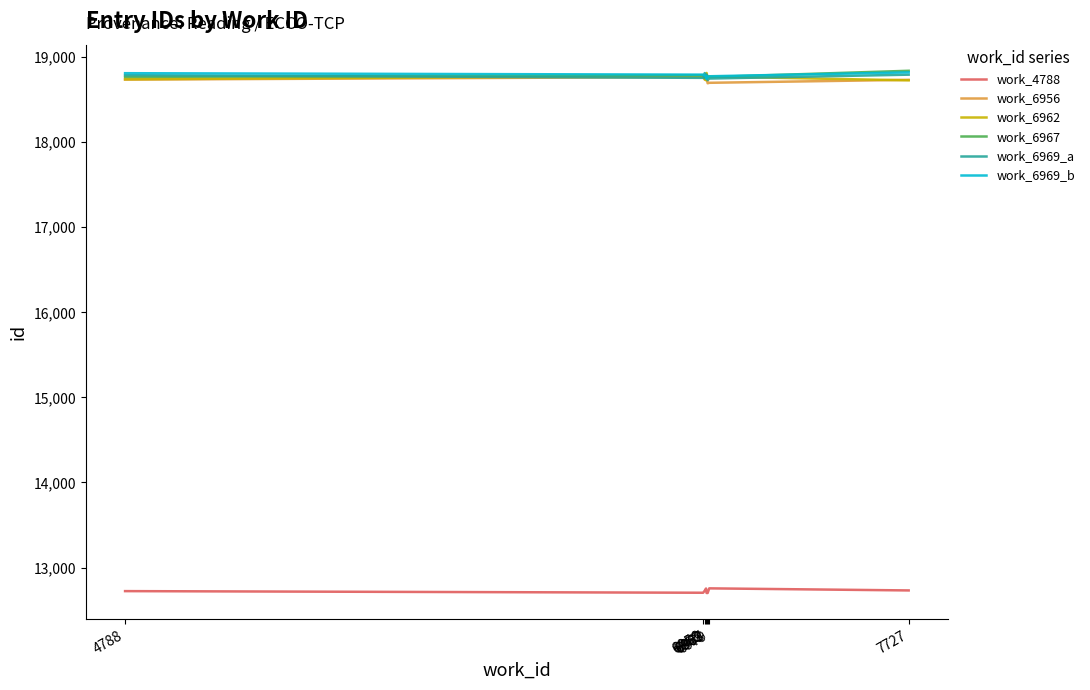

What is the minimum value shown in the chart?

12701.0